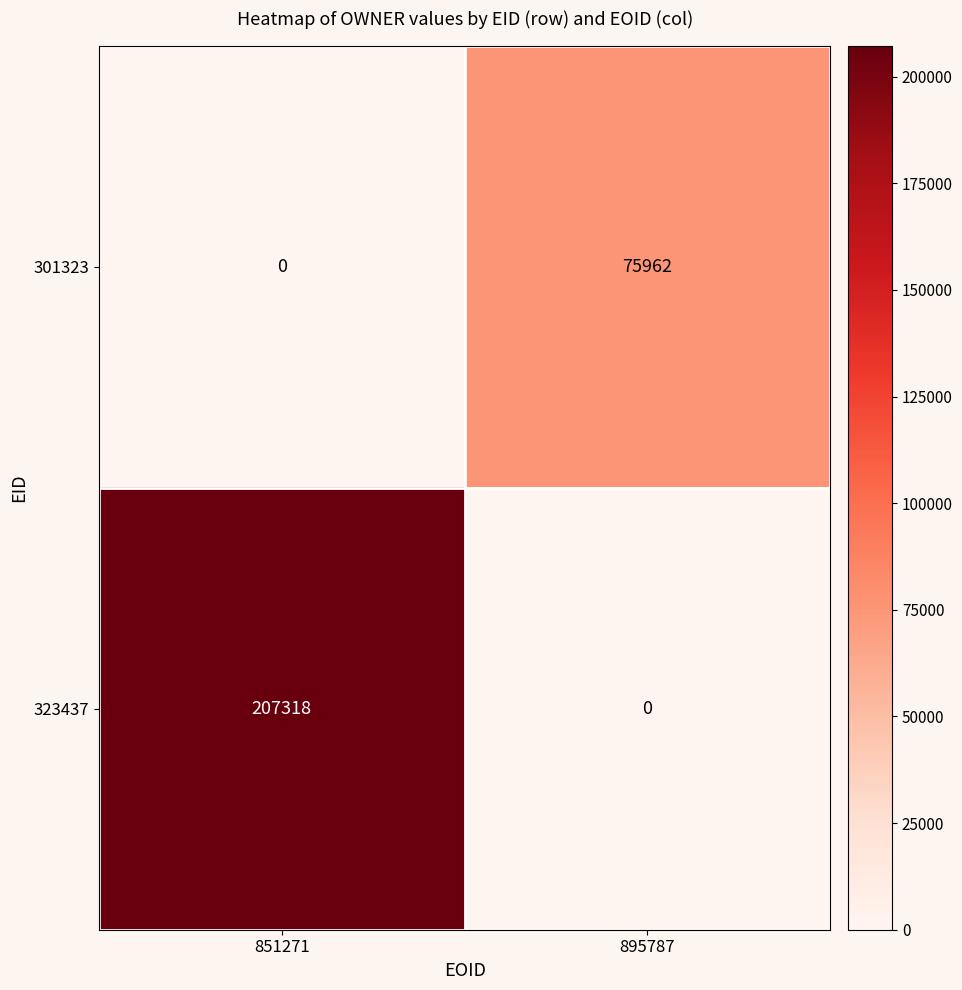

How many values in the 301323 series are below 75962?

1